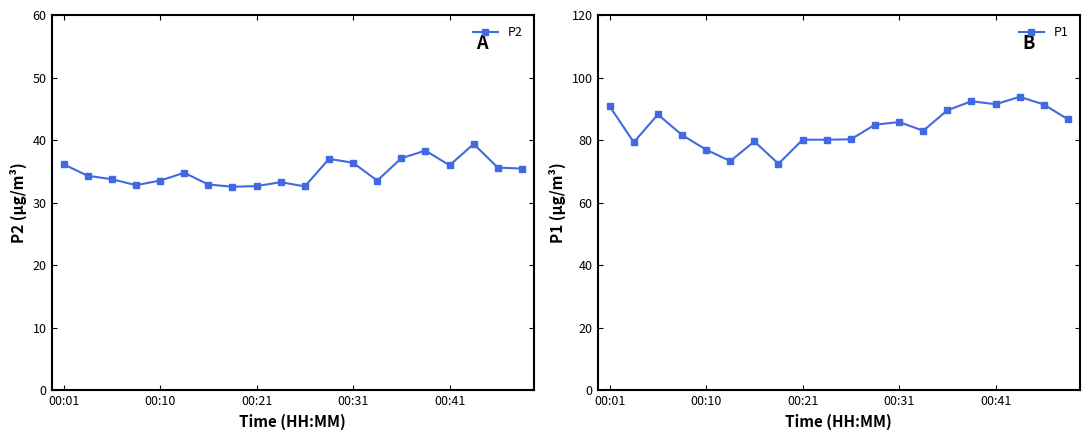

What is the greatest value displayed?

93.8